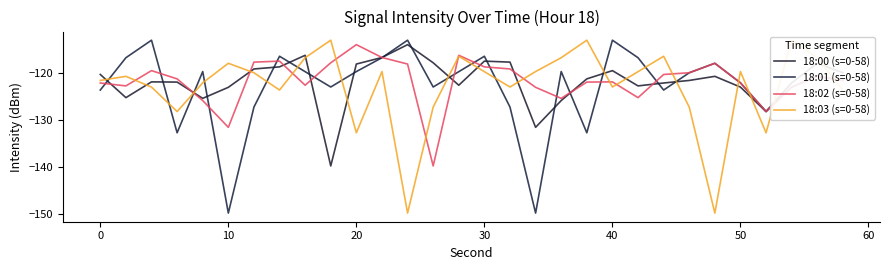

Reading left to right, what are all the values shown in this chart?

18:00 (s=0-58): -120.4	-125.3	-121.9	-122.0	-125.4	-123.1	-119.2	-118.8	-116.3	-139.8	-118.2	-116.8	-114.0	-117.9	-122.7	-117.5	-117.7	-131.6	-125.9	-121.3	-119.6	-122.8	-122.2	-121.6	-120.8	-123.1	-128.2	-122.1	-118.0	-120.0
18:01 (s=0-58): -123.7	-116.8	-113.1	-132.8	-119.8	-149.8	-127.3	-116.5	-119.8	-123.0	-119.8	-116.8	-113.1	-123.0	-119.8	-116.5	-127.3	-149.8	-119.8	-132.8	-113.1	-116.8	-123.7	-120.0	-118.0	-122.1	-128.2	-123.1	-120.8	-121.6
18:02 (s=0-58): -122.2	-122.8	-119.6	-121.3	-125.9	-131.6	-117.7	-117.5	-122.7	-117.9	-114.0	-116.8	-118.2	-139.8	-116.3	-118.8	-119.2	-123.1	-125.4	-122.0	-121.9	-125.3	-120.4	-120.0	-118.0	-122.1	-128.2	-123.1	-120.8	-121.6
18:03 (s=0-58): -121.6	-120.8	-123.1	-128.2	-122.1	-118.0	-120.0	-123.7	-116.8	-113.1	-132.8	-119.8	-149.8	-127.3	-116.5	-119.8	-123.0	-119.8	-116.8	-113.1	-123.0	-119.8	-116.5	-127.3	-149.8	-119.8	-132.8	-113.1	-116.8	-123.7